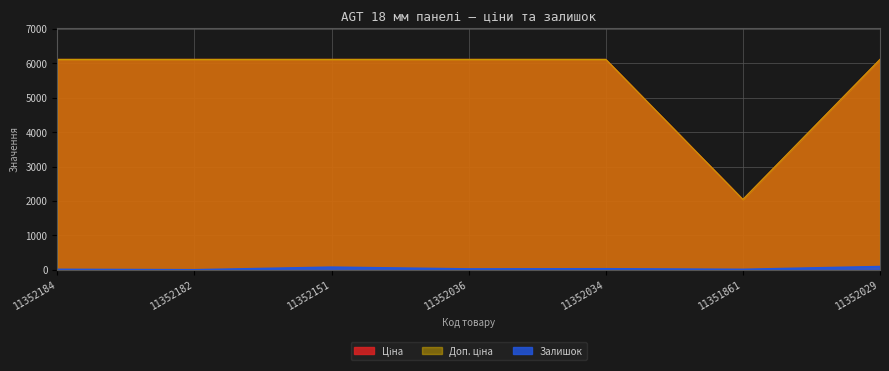

What is the value of the Залишок point at the 3rd from the left?

75.0